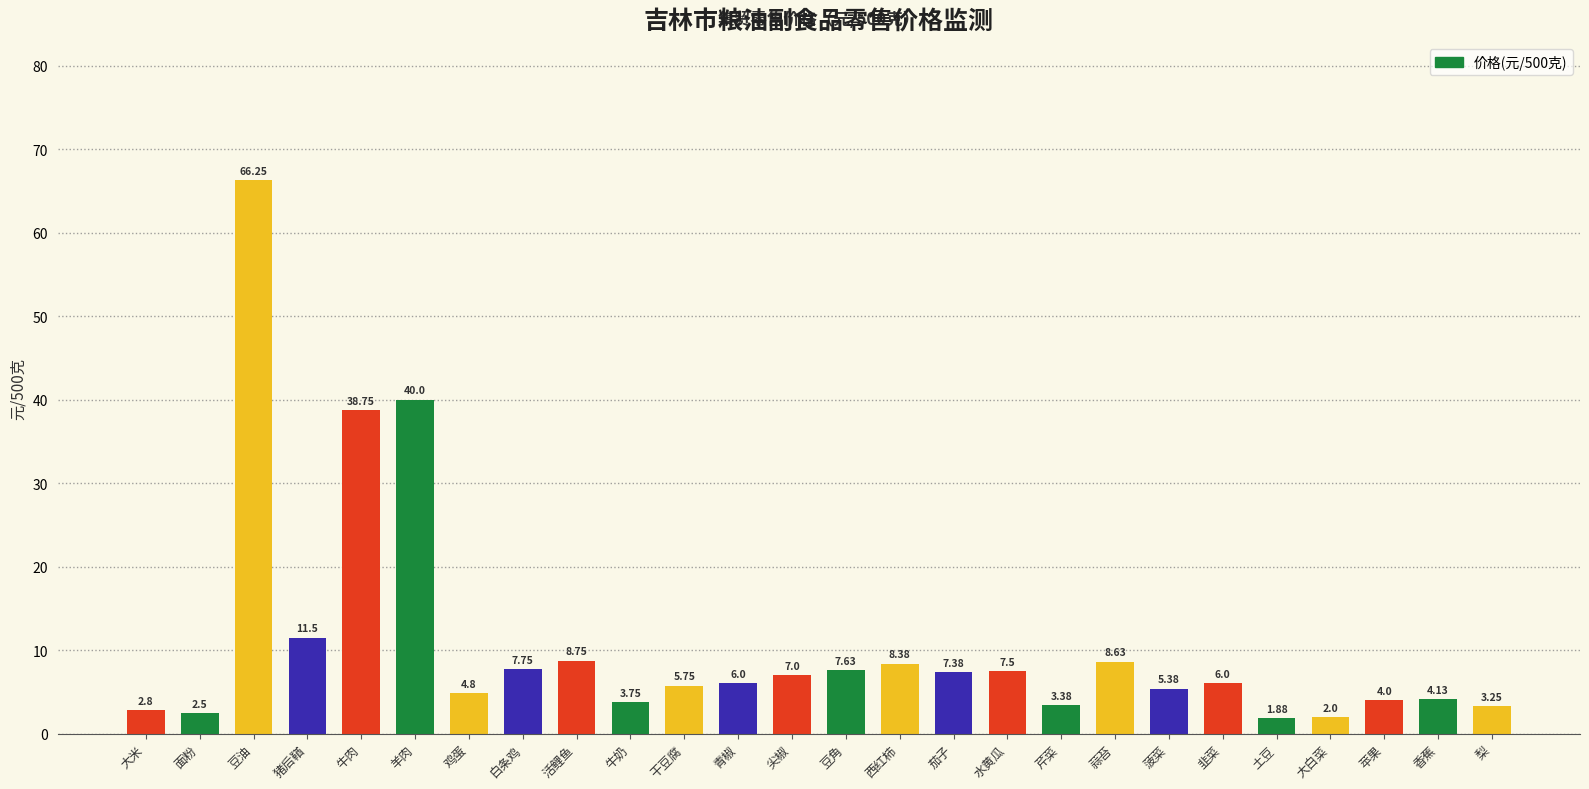

What is the difference between the maximum and minimum values?

64.4